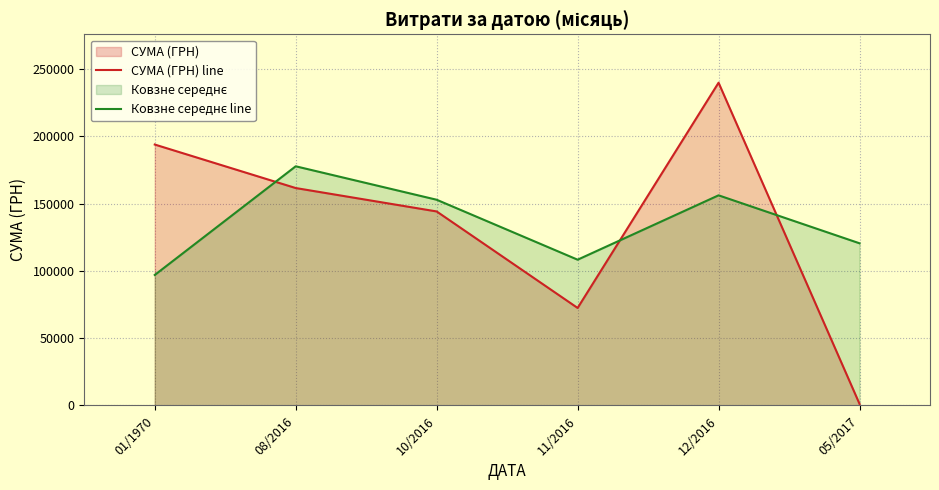

What is the difference between the second highest and minimum values in the Ковзне середнє line series?

59198.6